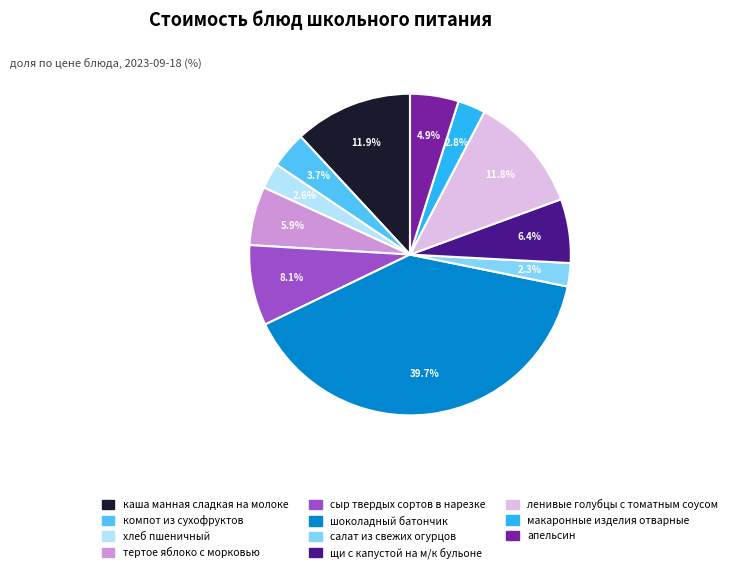

Does хлеб пшеничный represent more than half of the total?

No